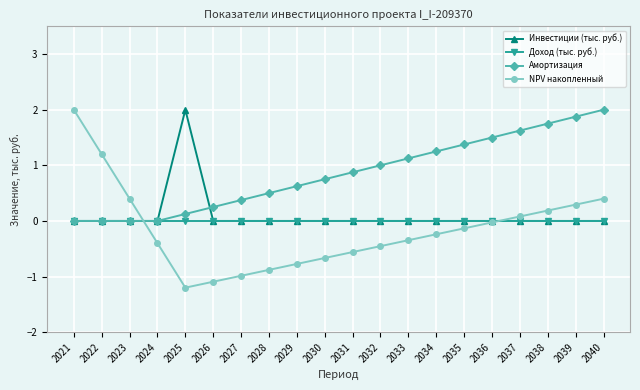

Does the chart display data point markers on the line(s)?

Yes